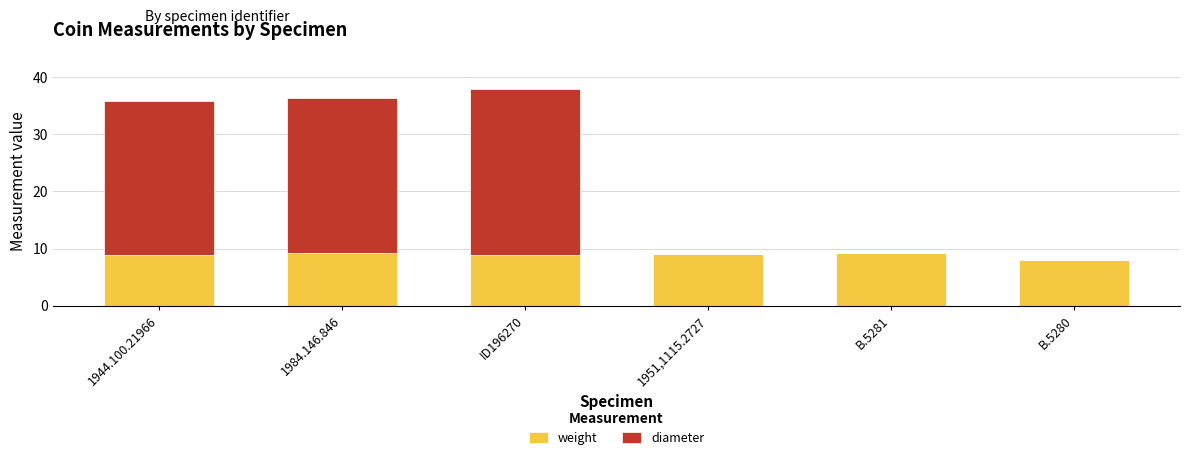

Are the bars grouped side by side (vs. stacked)?

No